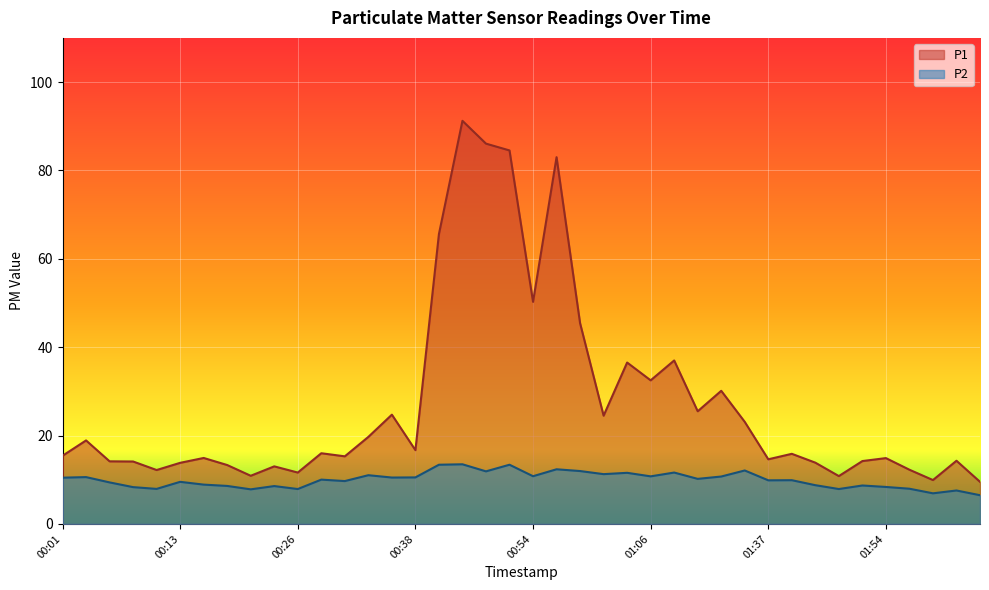

Reading right to left, list all the values displayed in this chart.

P1: 9.5	14.3	9.9	12.3	14.9	14.2	10.8	13.9	15.9	14.6	23.1	30.1	25.5	37.0	32.5	36.5	24.5	45.4	83.0	50.3	84.5	86.1	91.2	65.6	16.7	24.7	19.7	15.3	16.0	11.6	13.0	10.9	13.3	14.9	13.8	12.2	14.1	14.2	18.9	15.4
P2: 6.5	7.6	6.9	8.0	8.4	8.7	7.9	8.8	9.9	9.9	12.1	10.7	10.2	11.6	10.8	11.6	11.3	12.0	12.4	10.8	13.4	11.9	13.5	13.4	10.5	10.5	11.0	9.7	10.0	7.9	8.6	7.8	8.6	8.9	9.5	7.9	8.3	9.4	10.6	10.5